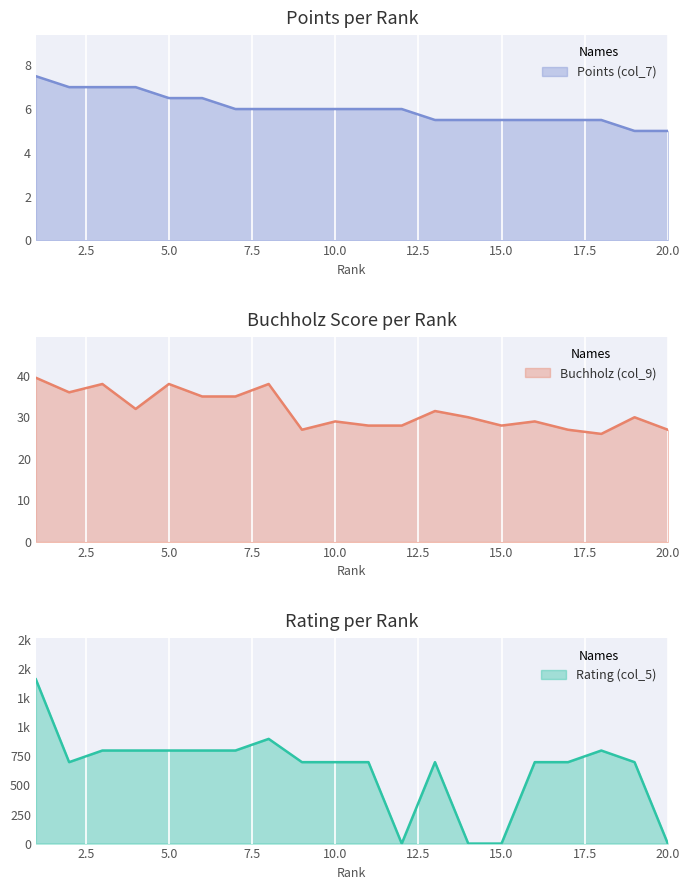

What is the sum of all Points (col_7) values?

120.5